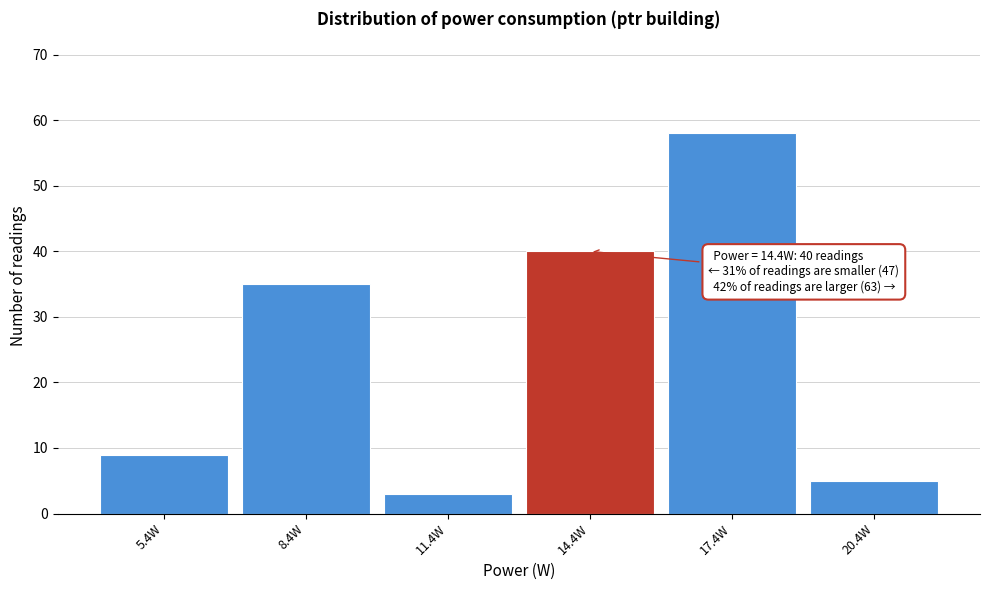

Which range on the x-axis has the tallest bar?

15.9 to 18.9